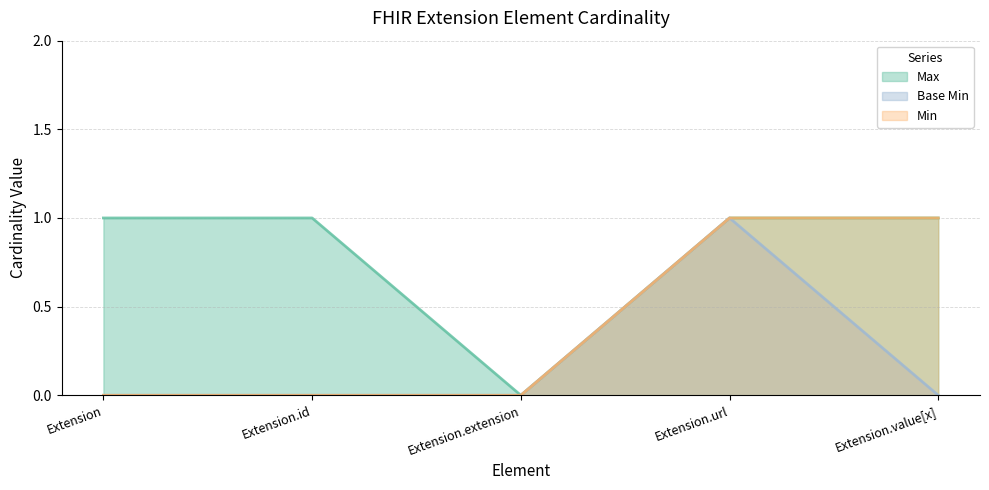

At which category is the sum across all series the highest?

Extension.url